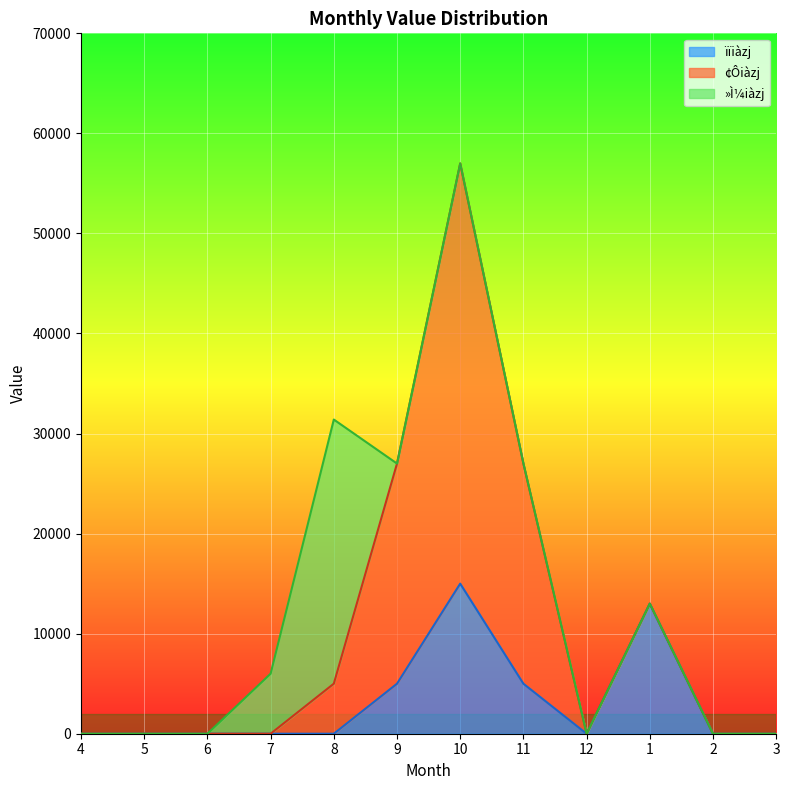

The value of »Ì¼iàzj at 6 is 11527. True or false?

False